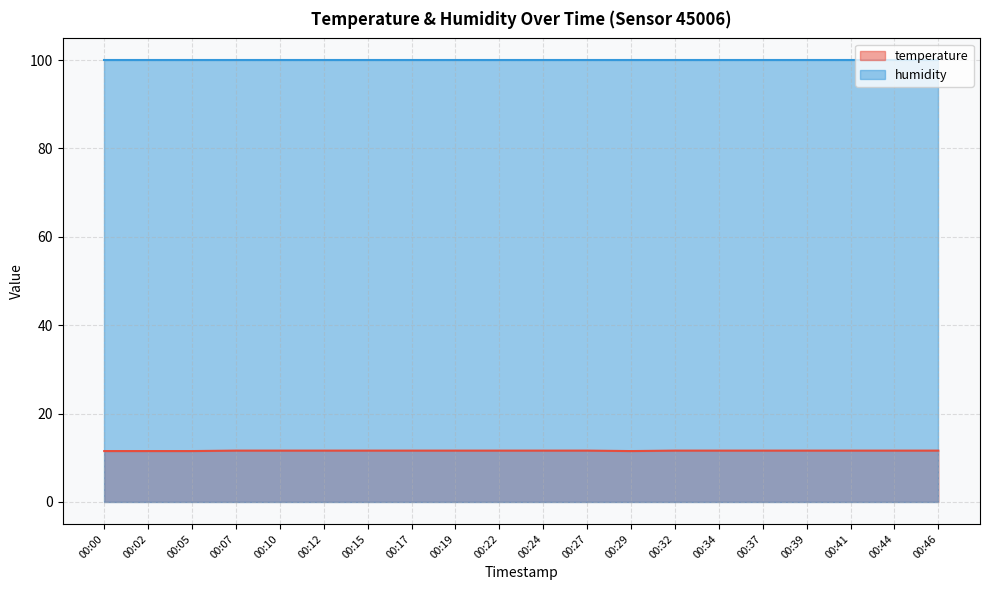

Is it true that the value at 00:07 is 11.6?

True